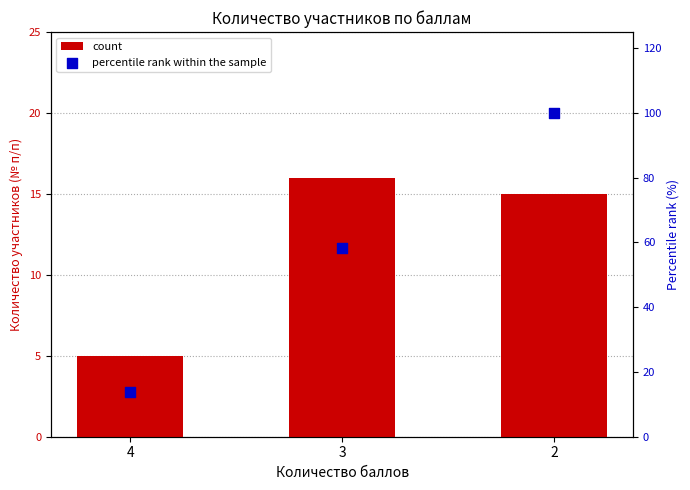

Is the value of percentile rank within the sample at 3 greater than the value of count at 3?

Yes